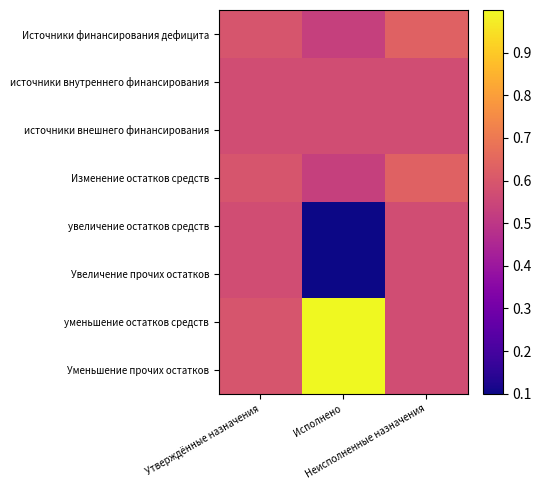

Rank the series at Утверждённые назначения from highest to lowest value.

Источники финансирования дефицита, Изменение остатков средств, уменьшение остатков средств, Уменьшение прочих остатков, источники внутреннего финансирования, источники внешнего финансирования, увеличение остатков средств, Увеличение прочих остатков